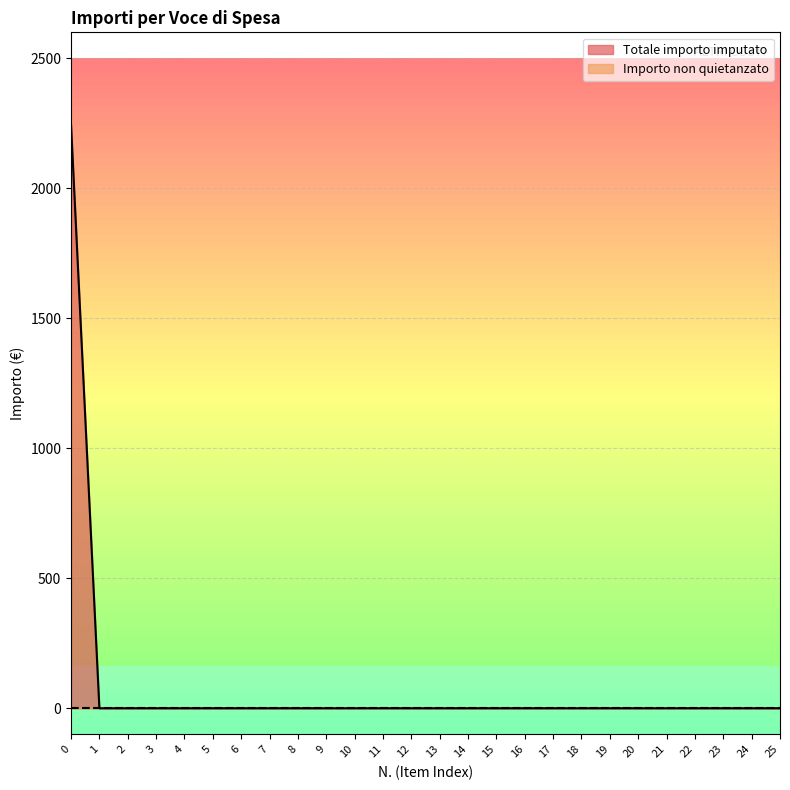

The chart shows a value of 0.0 at 16. True or false?

True